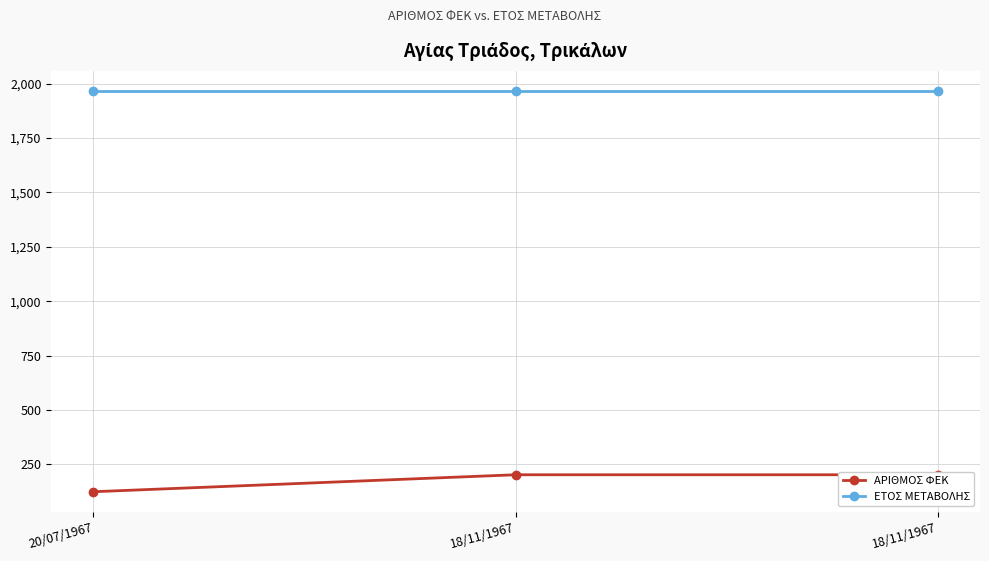

List the series in order of their overall mean, highest first.

ΕΤΟΣ ΜΕΤΑΒΟΛΗΣ, ΑΡΙΘΜΟΣ ΦΕΚ